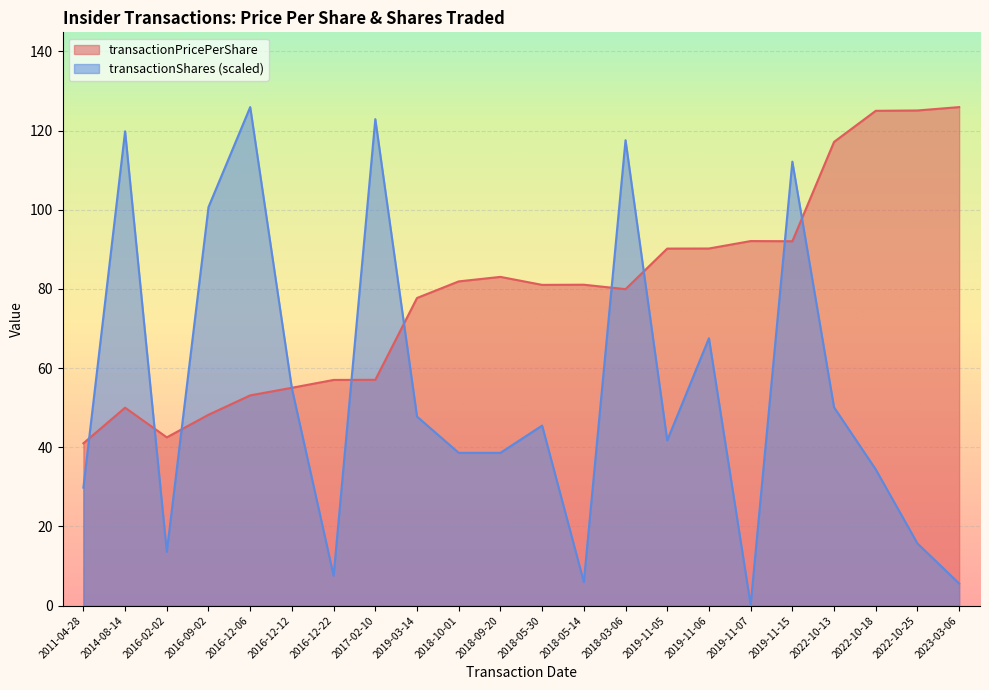

List the series in order of their peak value, highest first.

transactionPricePerShare, transactionShares